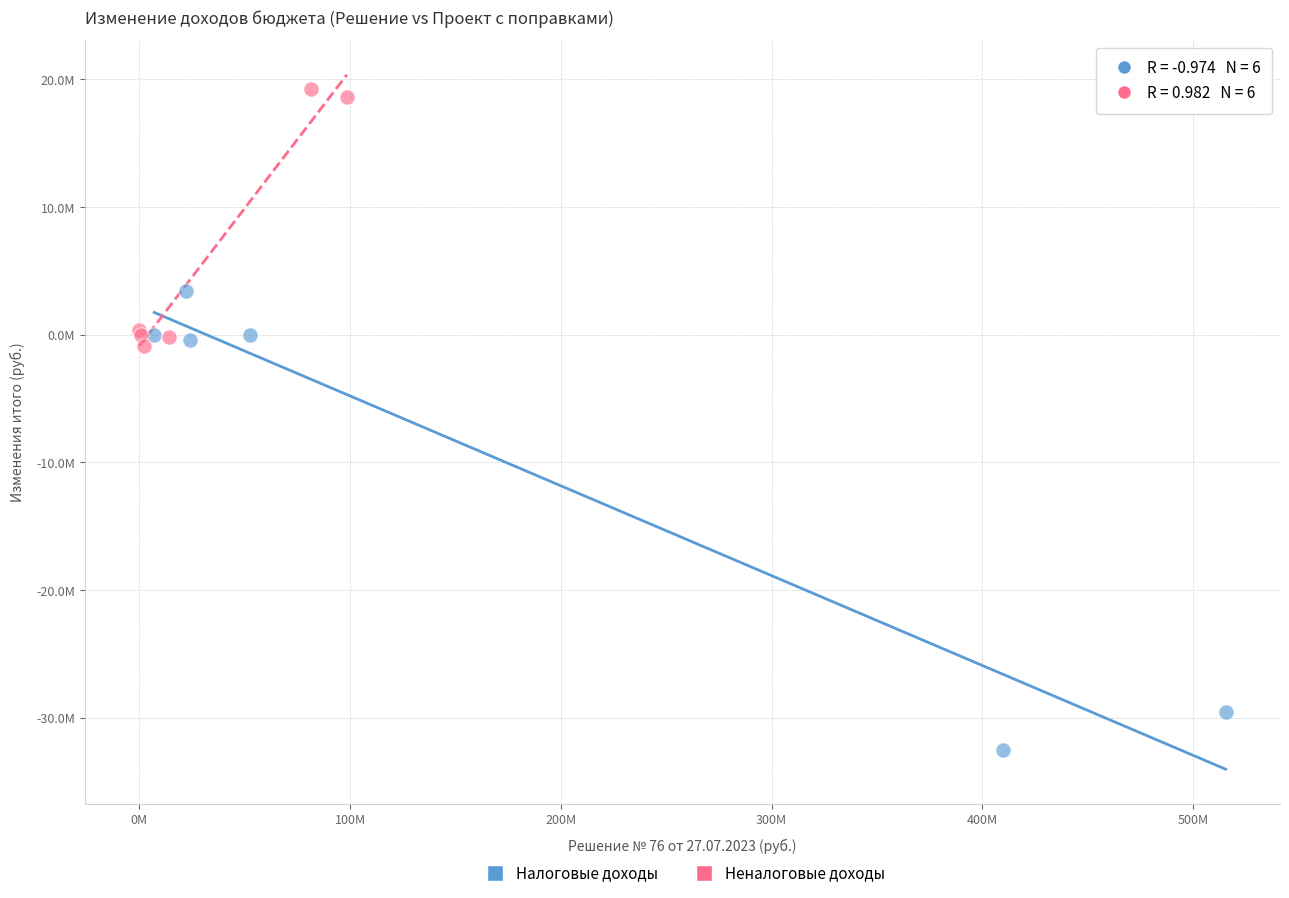

Which series contains the lowest Y value?

Налоговые доходы